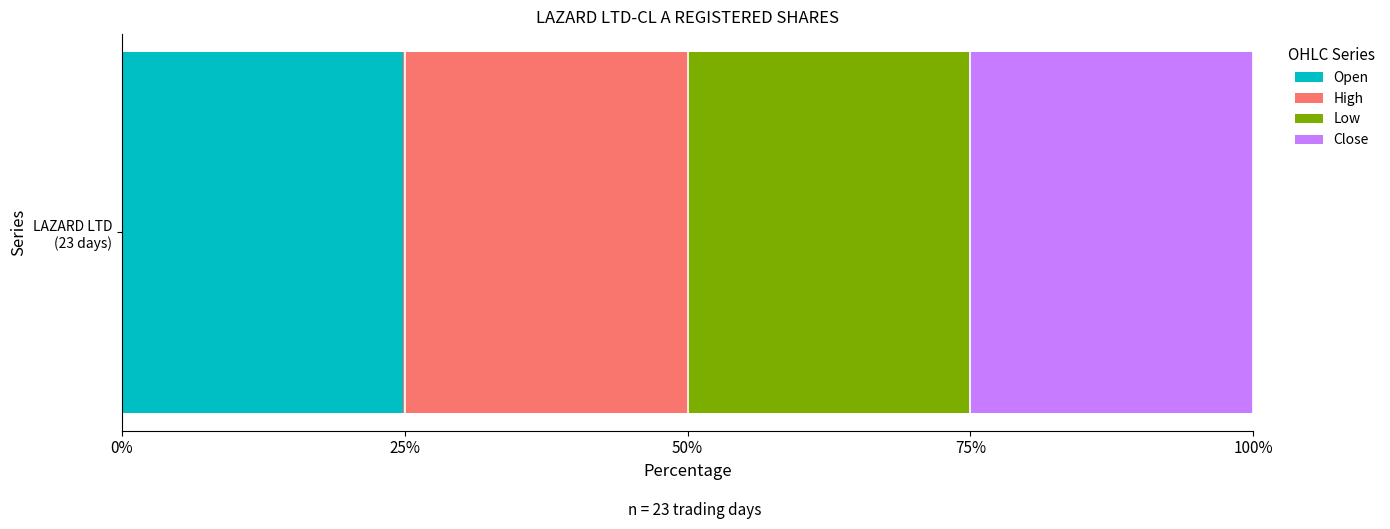

Reading left to right, extract all data points from this chart.

Open: 25.0	25.3	25.0	25.0	25.2	25.1	25.1	24.9	24.9	24.9	25.0	25.0	25.1	25.2	25.0	25.0	25.0	25.0	25.0	25.0	25.0	25.0	25.0
High: 25.4	25.4	25.2	25.3	25.4	25.3	25.1	25.1	25.3	25.3	25.2	25.2	25.2	25.2	25.0	25.0	25.0	25.0	25.0	25.0	25.0	25.0	25.0
Low: 24.8	24.7	24.7	24.8	24.6	24.8	24.8	24.9	24.8	24.8	24.9	24.8	24.7	24.8	25.0	25.0	25.0	25.0	25.0	25.0	25.0	25.0	25.0
Close: 24.8	24.7	25.1	24.9	24.8	24.8	25.0	25.0	25.0	24.9	24.9	25.1	24.9	24.9	25.0	25.0	25.0	25.0	25.0	25.0	25.0	25.0	25.0